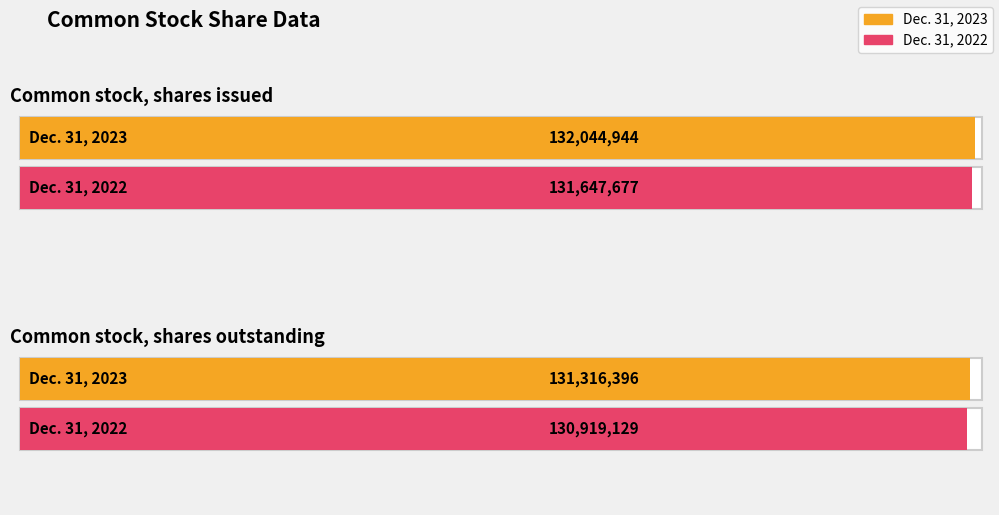

Reading left to right, transcribe all the data shown in this chart.

Dec. 31, 2023: 132044944	131316396
Dec. 31, 2022: 131647677	130919129